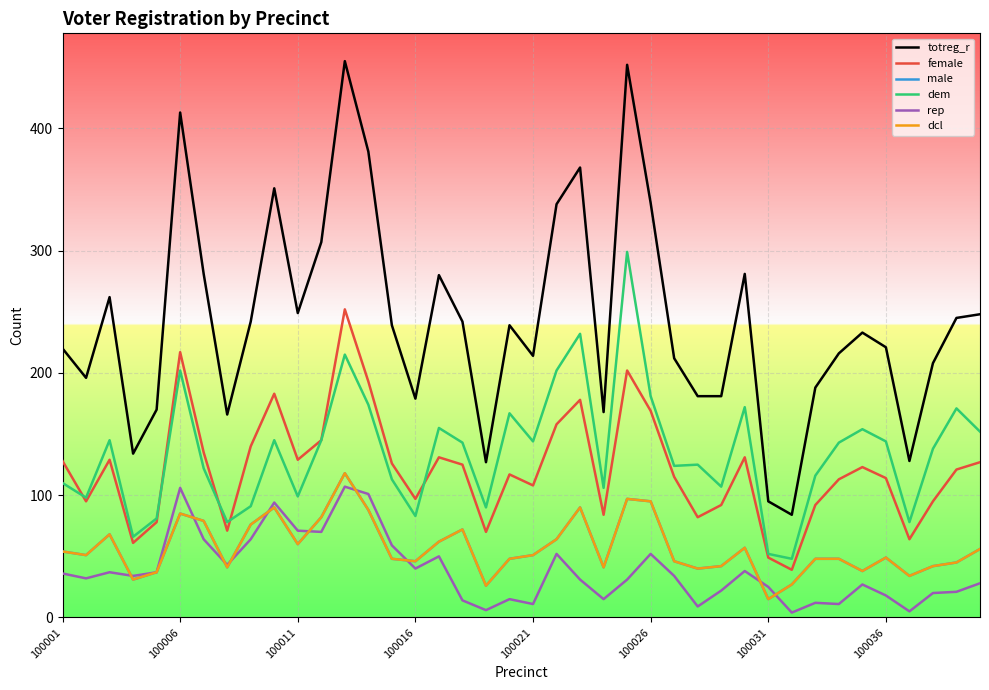

Which series has the largest total across all categories?

totreg_r